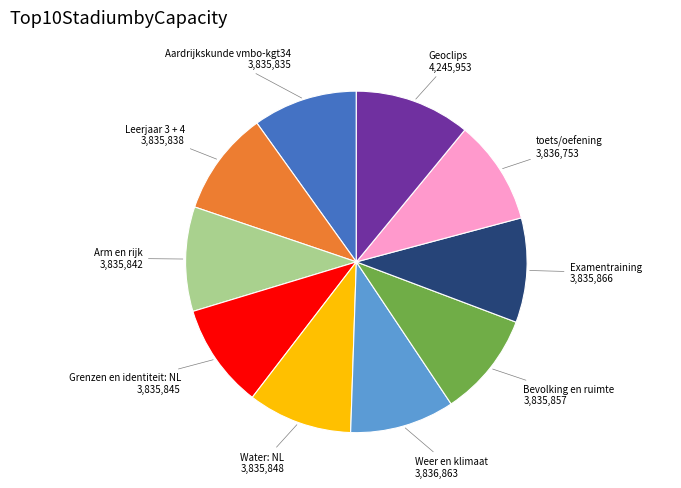

Is there a majority slice in this chart?

No